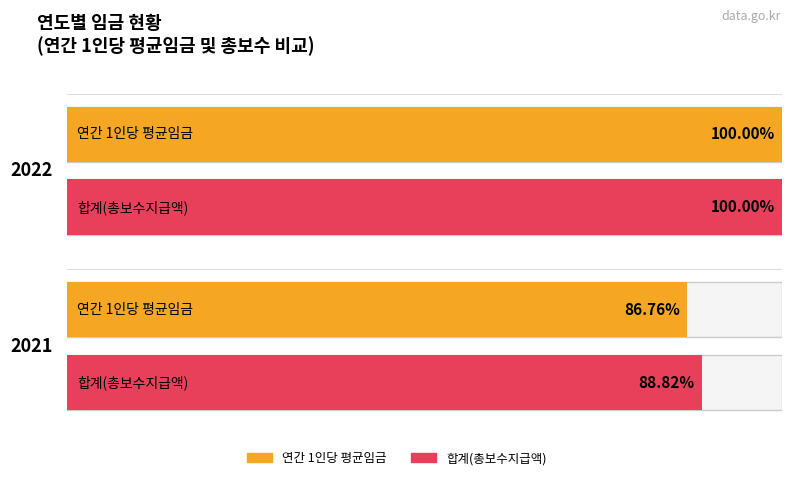

Which label corresponds to the largest value in the chart?

2022